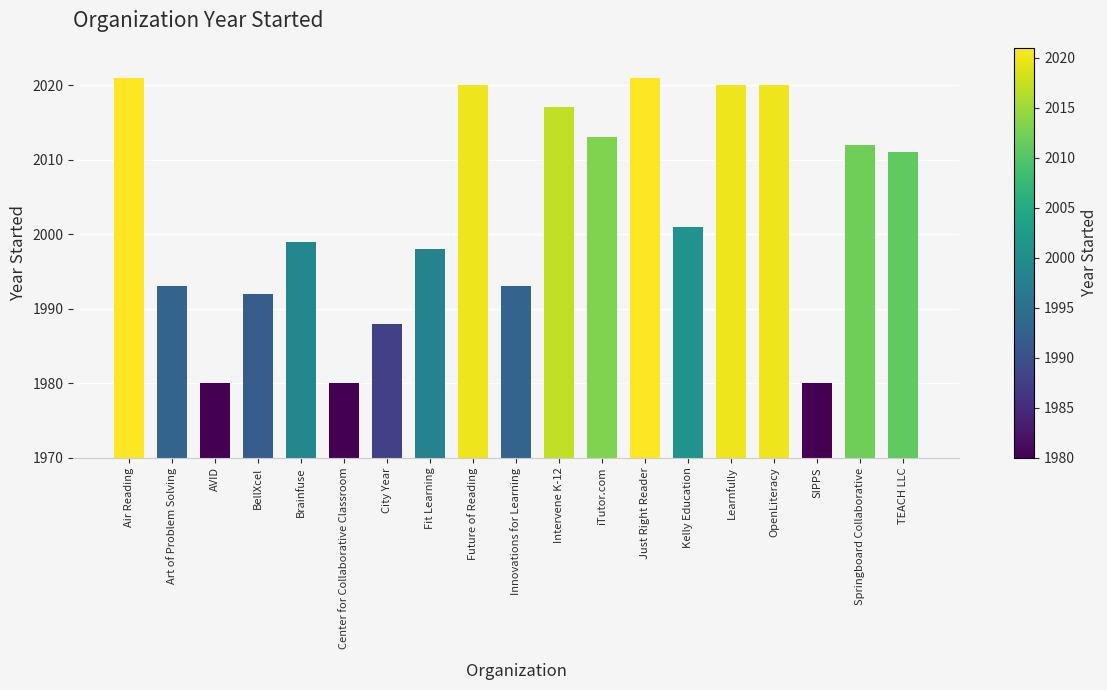

Reading left to right, what are all the values shown in this chart?

Air Reading=2021	Art of Problem Solving=1993	AVID=1980	BellXcel=1992	Brainfuse=1999	Center for Collaborative Classroom=1980	City Year=1988	Fit Learning=1998	Future of Reading=2020	Innovations for Learning=1993	Intervene K-12=2017	iTutor.com=2013	Just Right Reader=2021	Kelly Education=2001	Learnfully=2020	OpenLiteracy=2020	SIPPS=1980	Springboard Collaborative=2012	TEACH LLC=2011